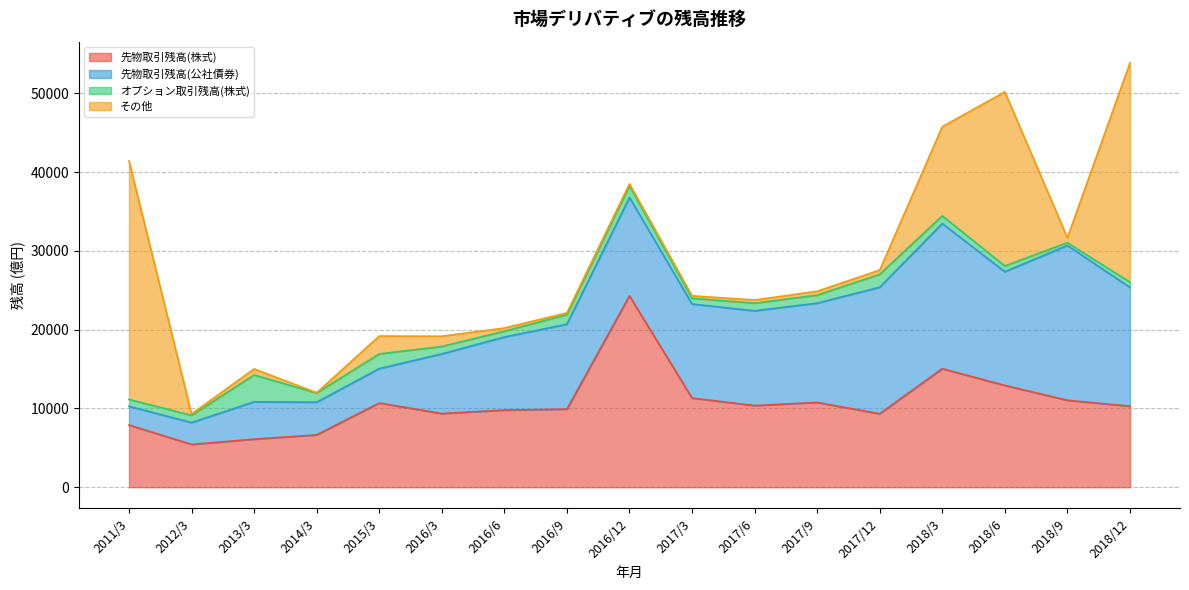

True or false: オプション取引残高(株式) and 先物取引残高(公社債券) intersect in this chart.

False